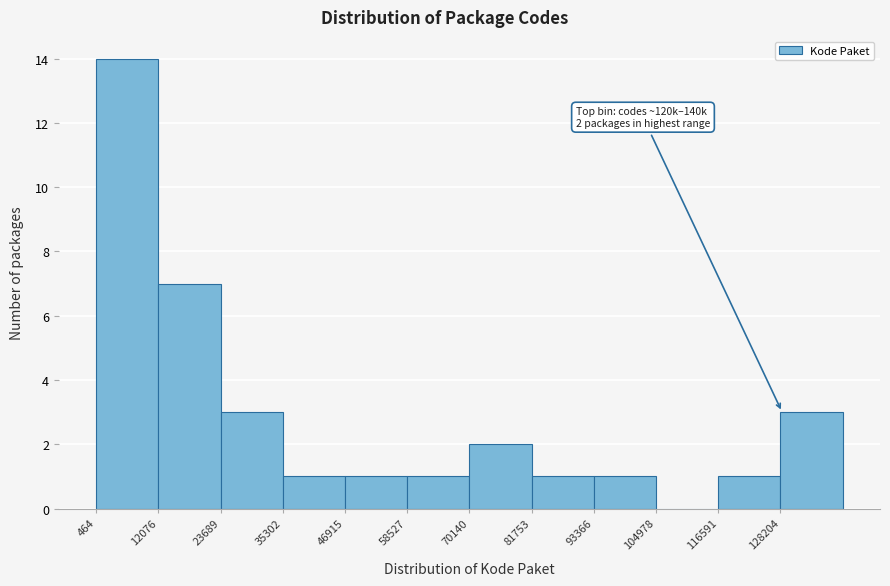

Over which range of the x-axis is the bar tallest?

0 to 12000